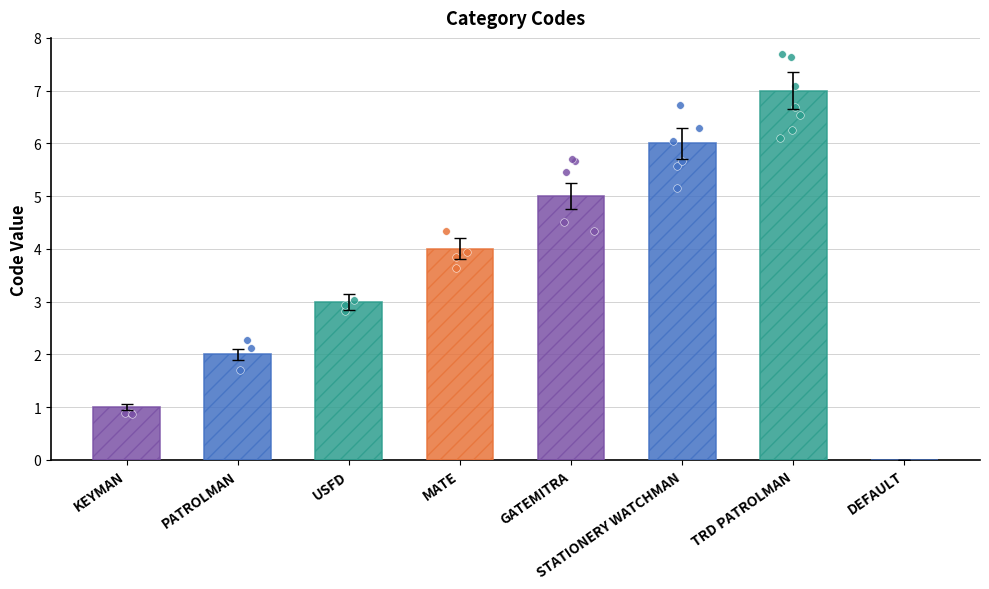

What is the change in value from USFD to GATEMITRA?

+1.9